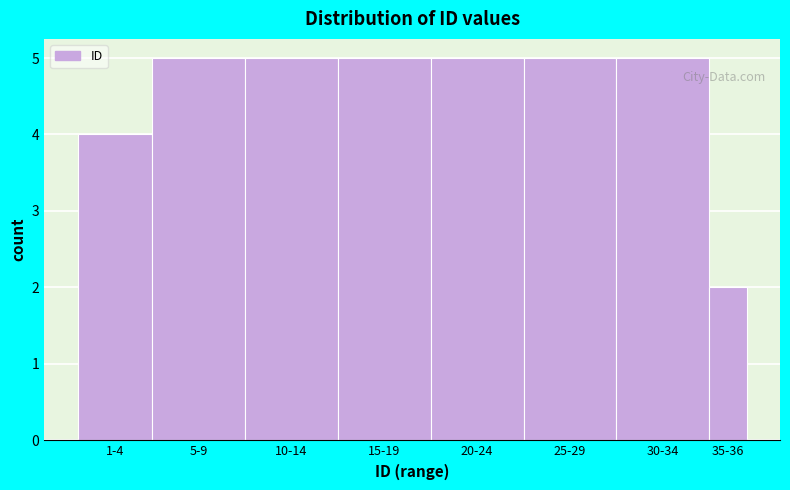

Reading left to right, what are all the values shown in this chart?

4	5	5	5	5	5	5	2